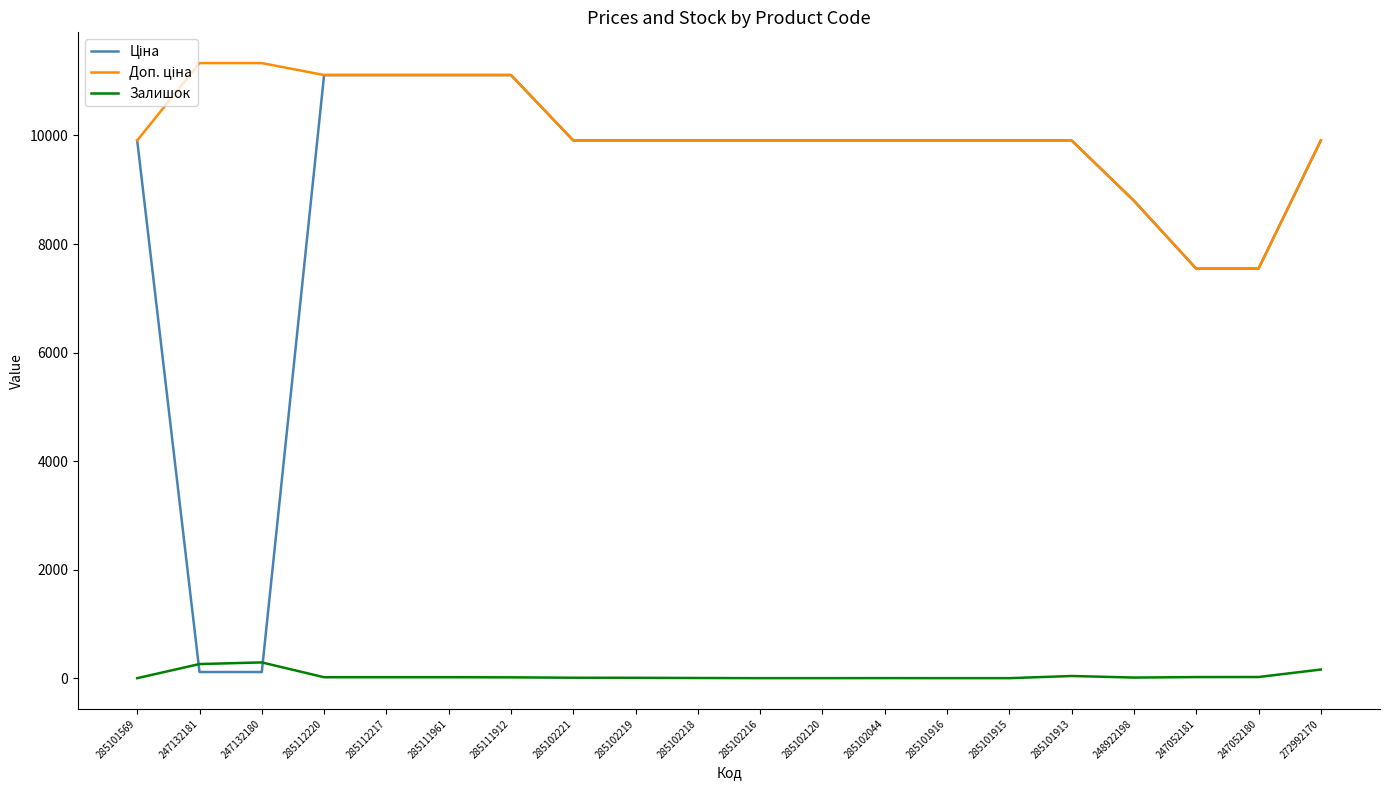

The Залишок series shows 0.0 at 285102216. True or false?

True